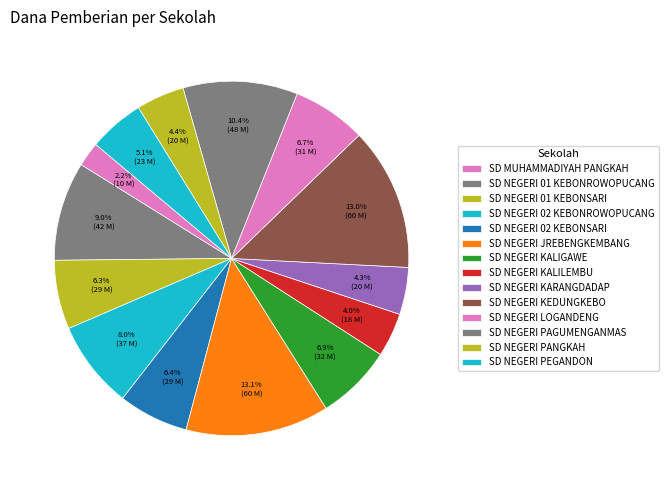

What percentage is the SD NEGERI JREBENGKEMBANG slice, to the nearest percent?

13%